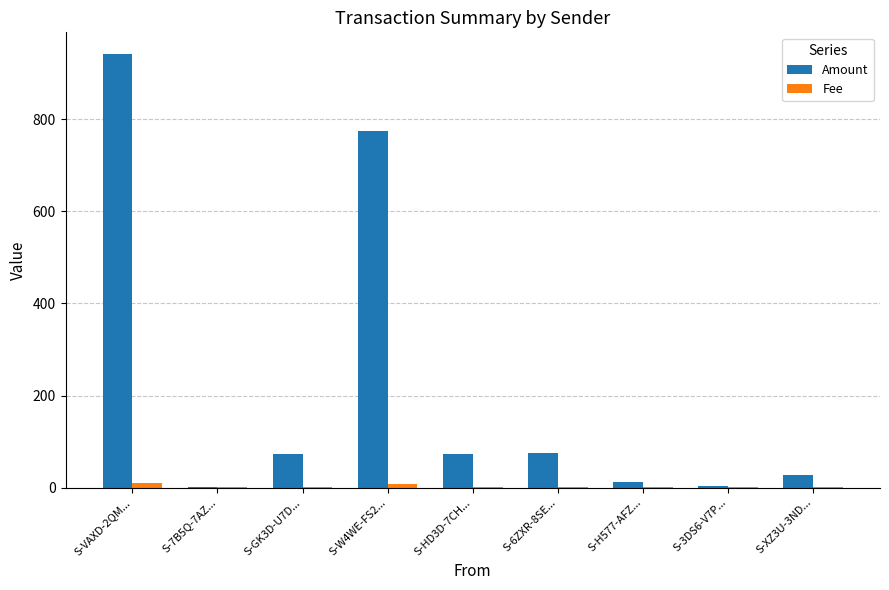

What are all the series names shown in the legend?

Amount, Fee